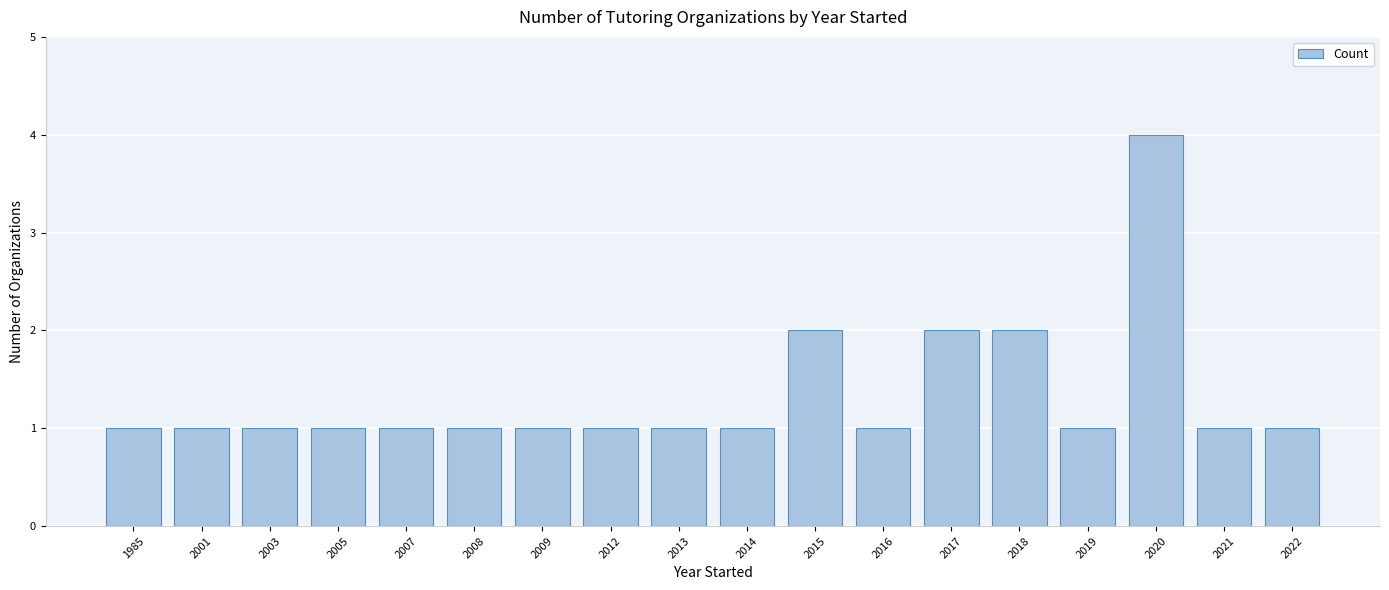

Count the number of categories in the chart.

18